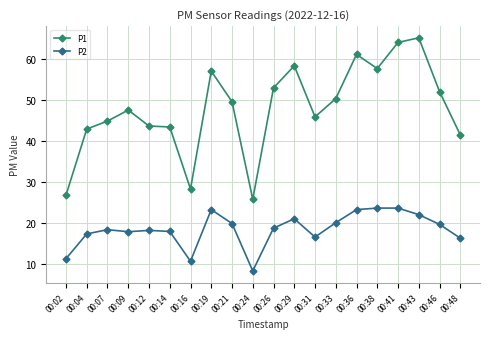

True or false: P1 and P2 cross at least once.

False